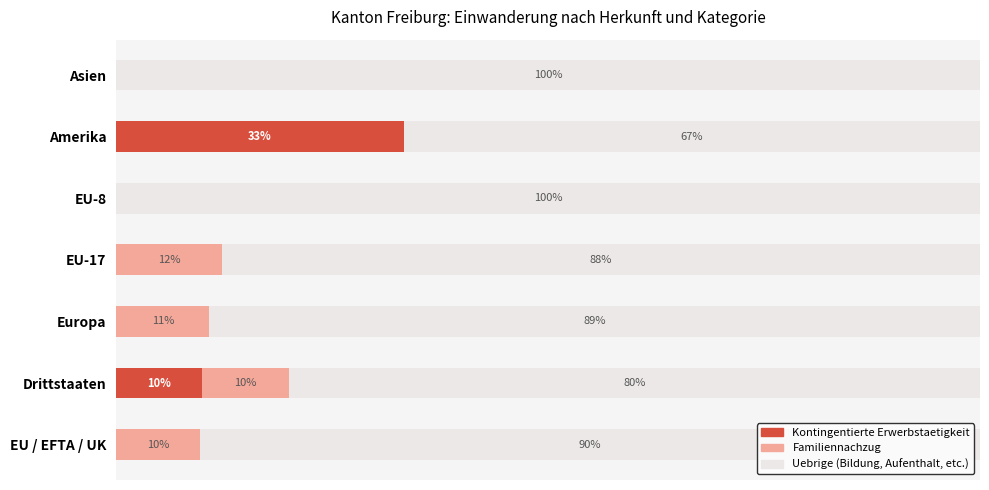

What is the label of the 2nd bar from the right?

Amerika